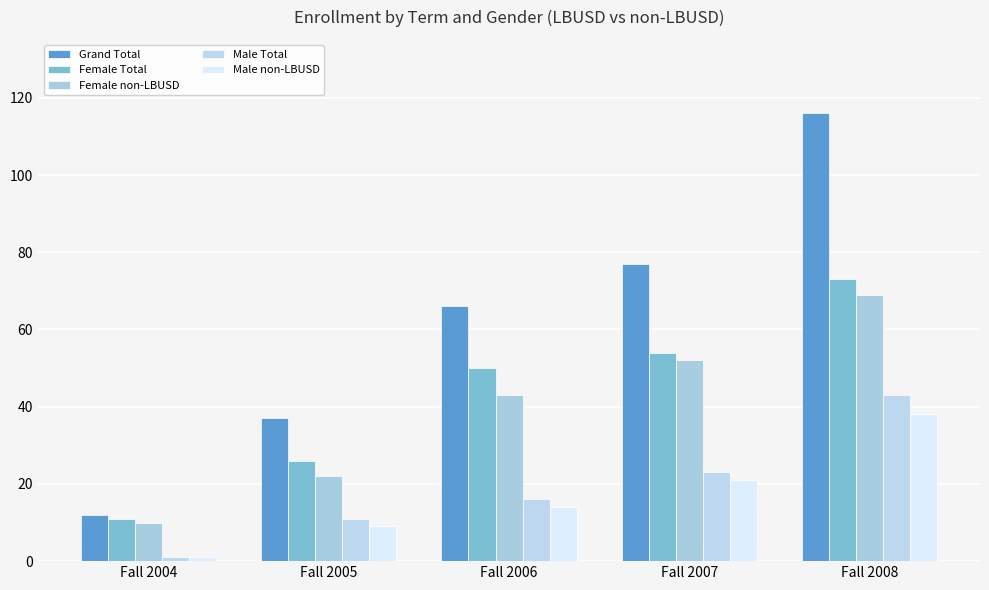

Is the value of Female Total at Fall 2007 greater than the value of Male Total at Fall 2008?

Yes